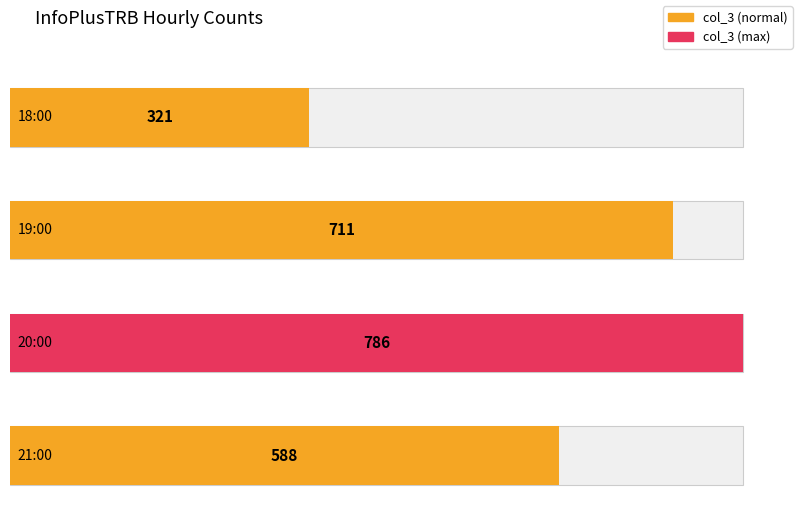

The chart shows a value of 711 at 19:00. True or false?

True